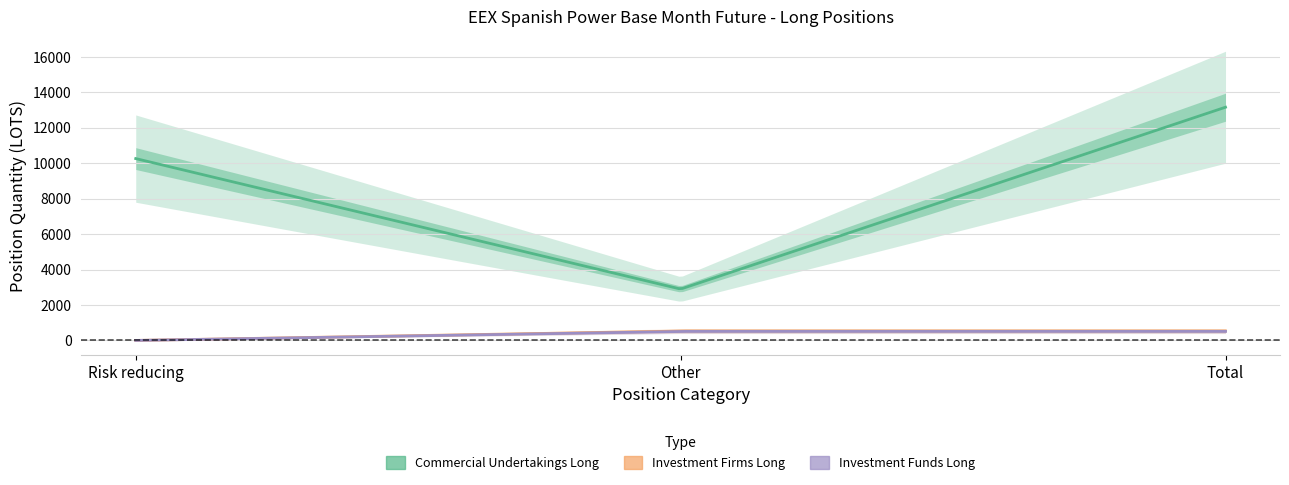

Is it true that Investment Funds Long equals -159.3 at Risk reducing?

False